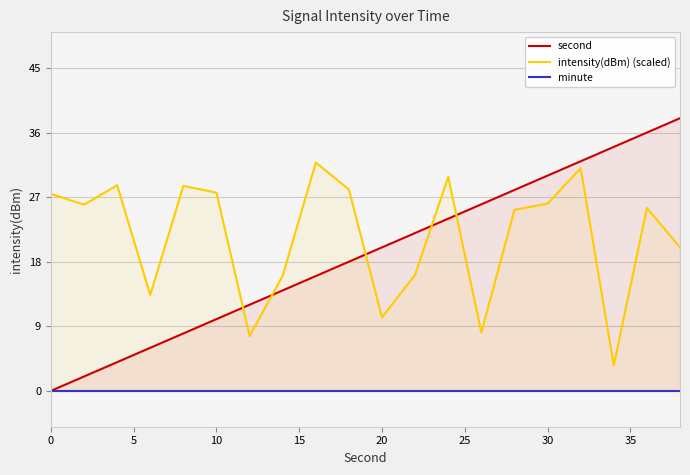

At how many categories does at least one series exceed 25?

15